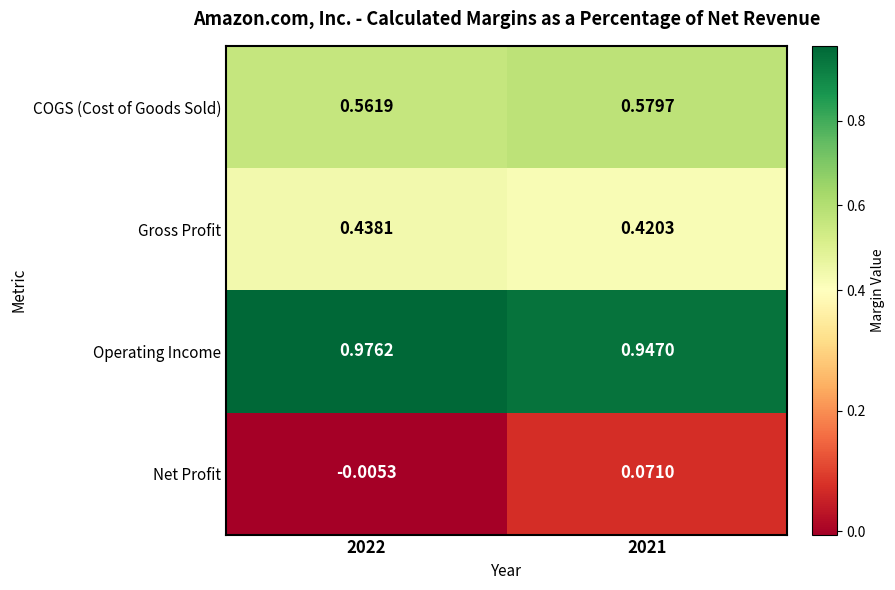

Which series has the widest spread of values?

Net Profit